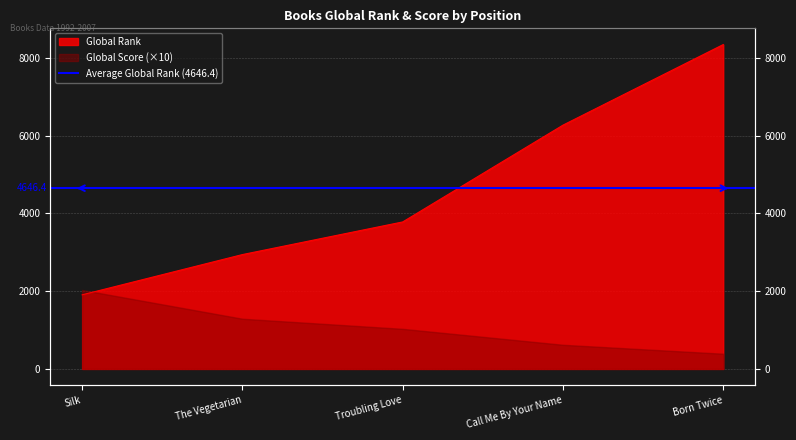

Does the chart have visible grid lines?

Yes